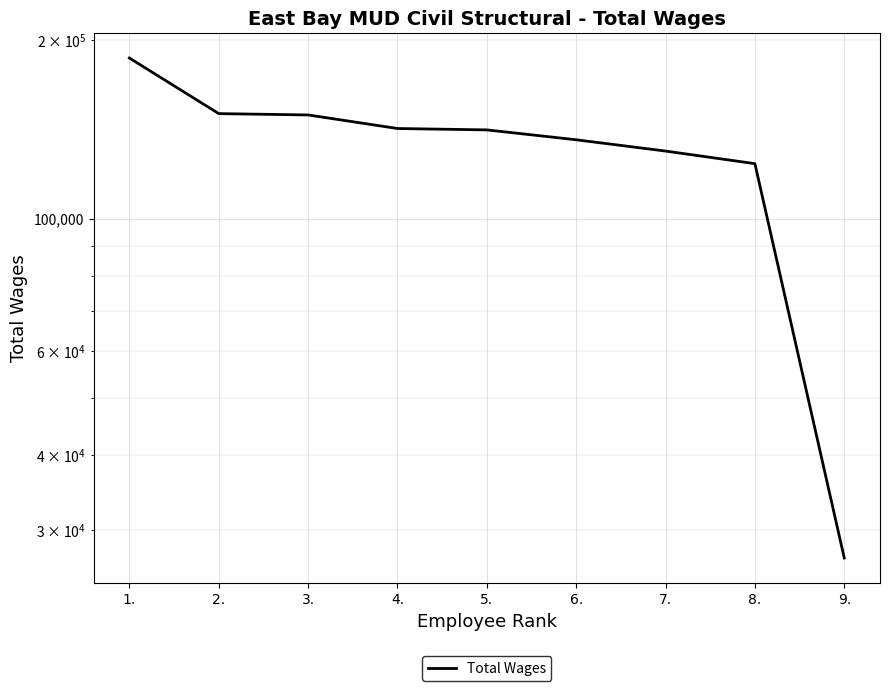

The chart shows a value of 141798 at 4.. True or false?

True